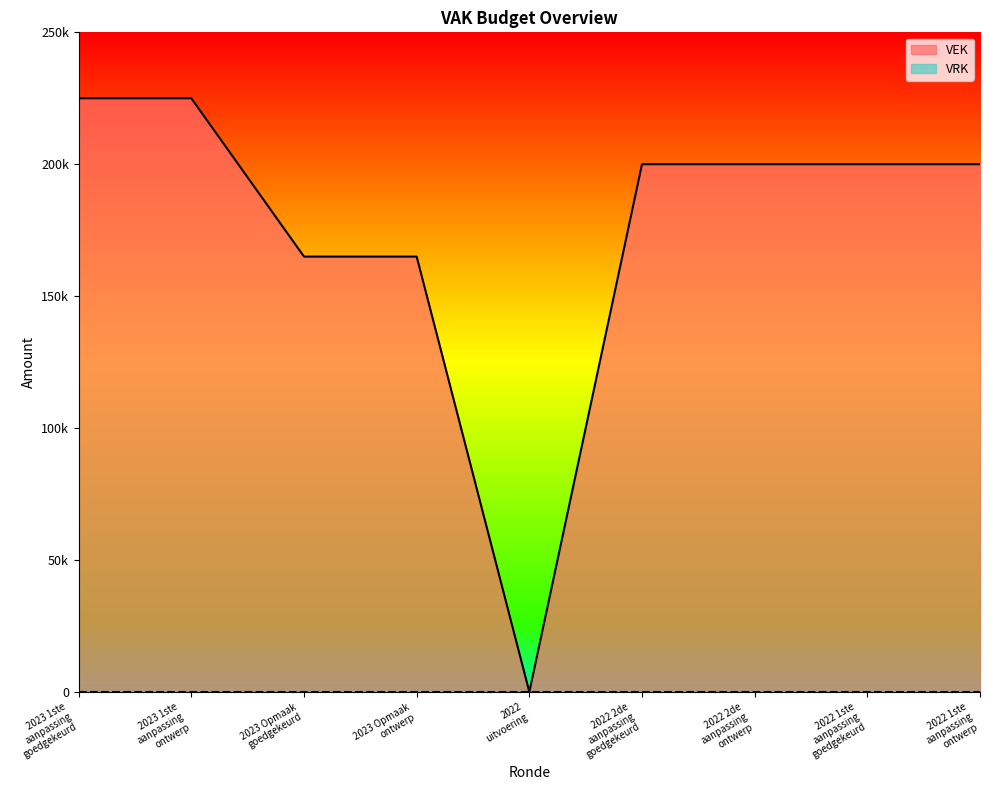

What position from the right is 2022
uitvoering?

5